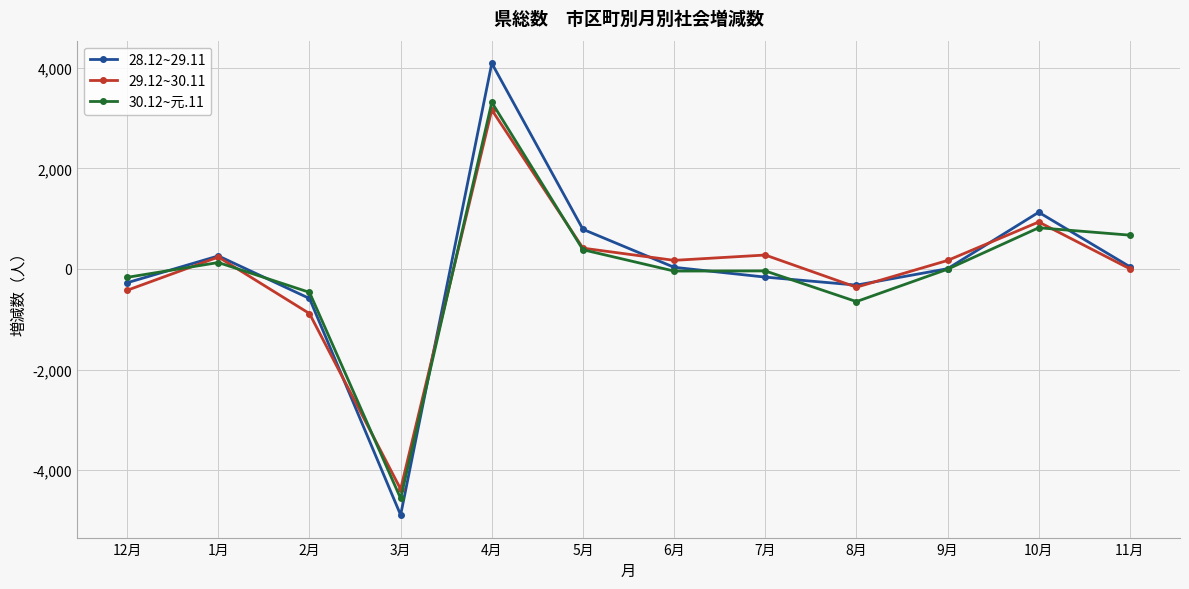

How many values in the 29.12~30.11 series are below 171?

6